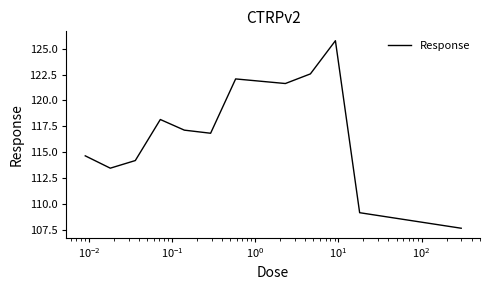

What is the minimum value shown in the chart?

107.7